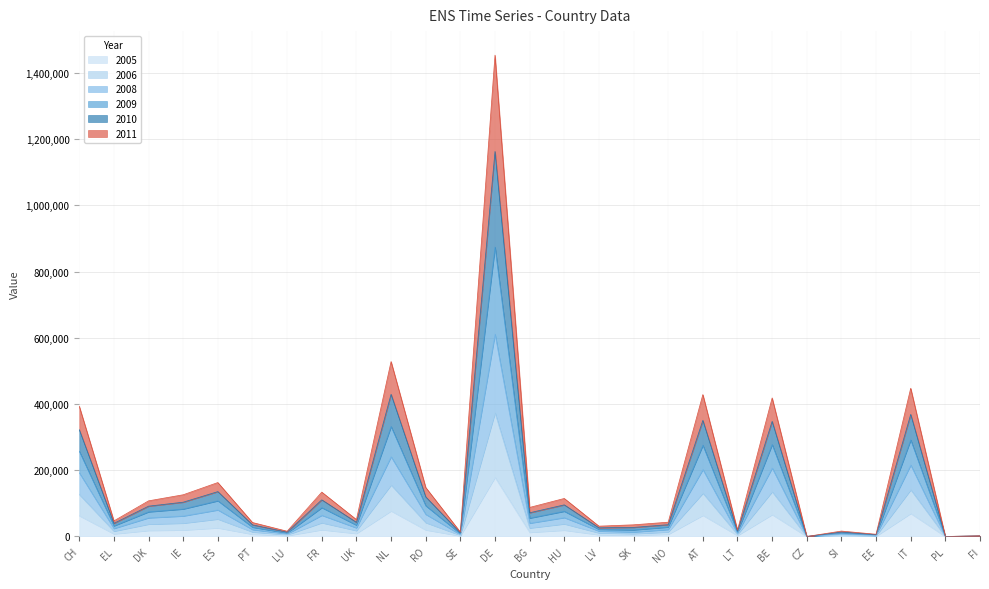

Rank the series by their maximum value, from highest to lowest.

2009, 2008, 2010, 2011, 2006, 2005